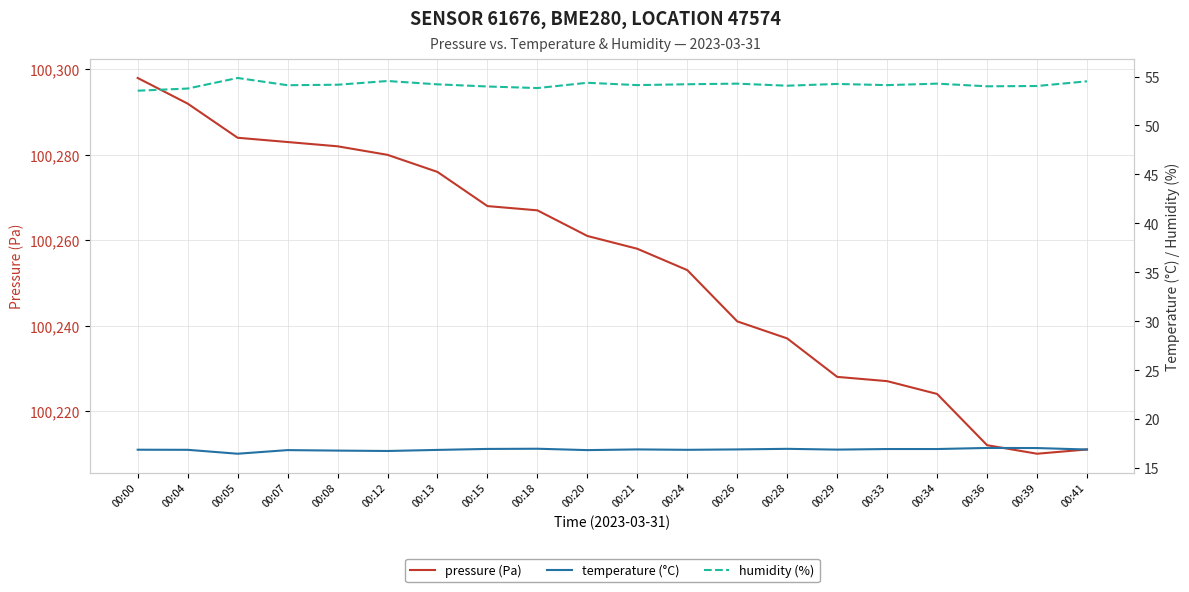

Which category has the lowest value in the pressure series?

00:39